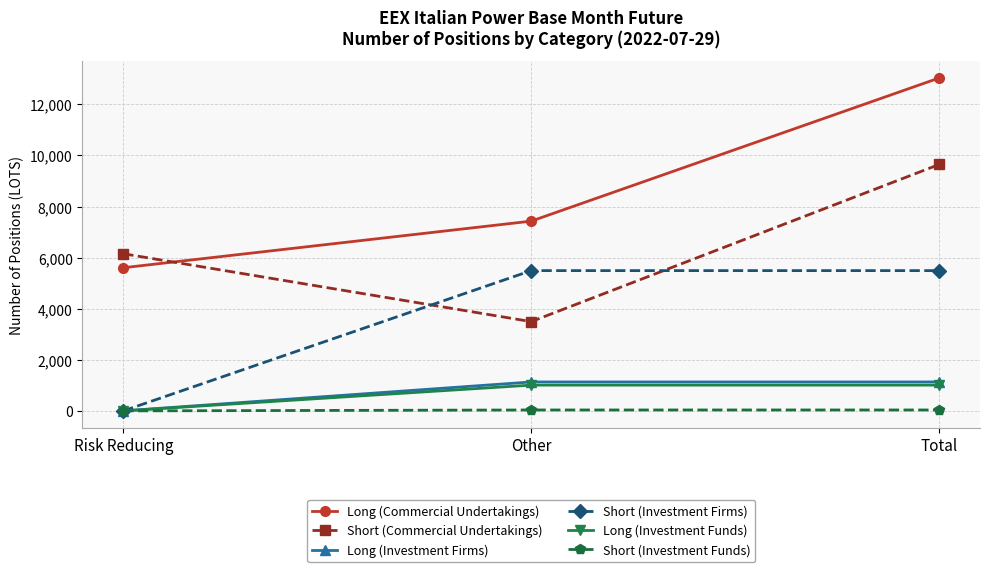

What is the difference between the maximum and minimum values in the Short (Commercial Undertakings) series?

6154